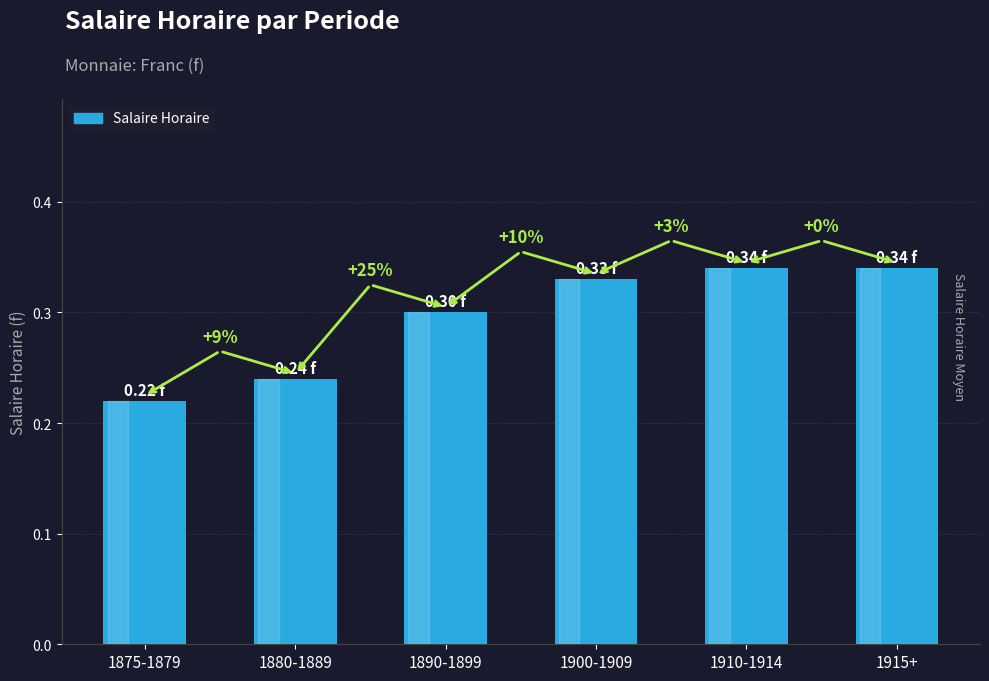

What is the sum of the values at 1890-1899 and 1875-1879?

0.5